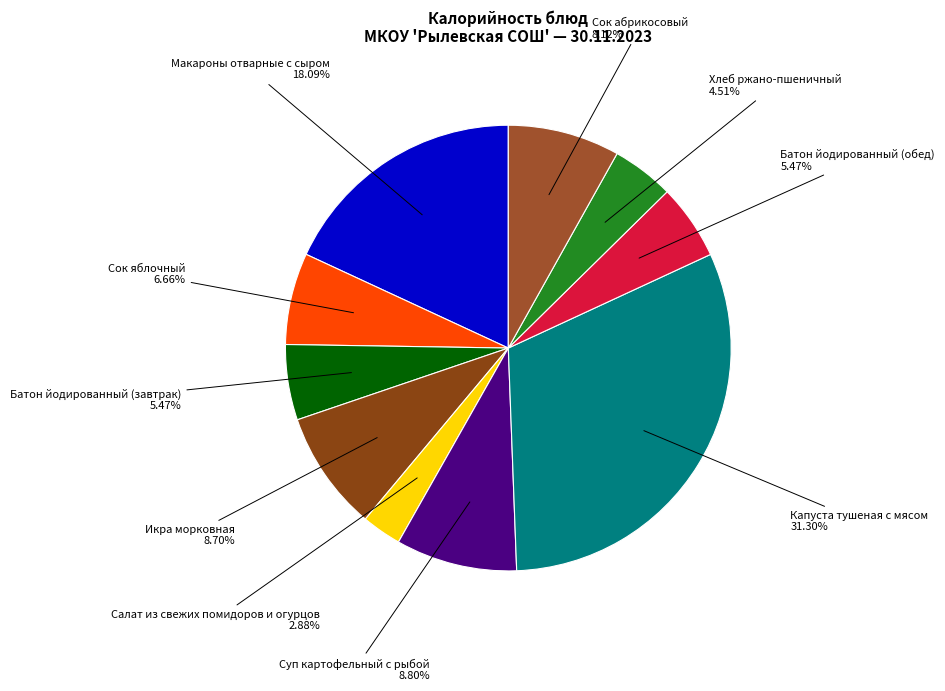

How many slices are in this pie chart?

10